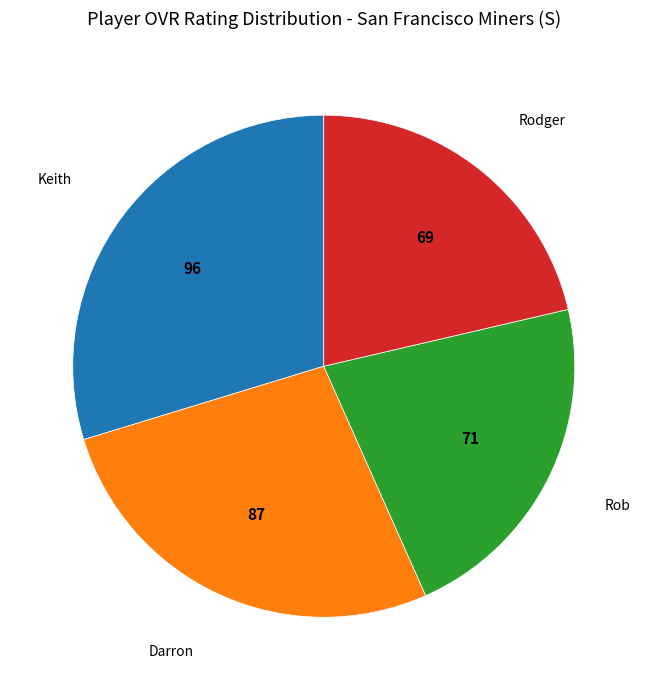

Combined, do Rob and Keith account for over 50%?

Yes